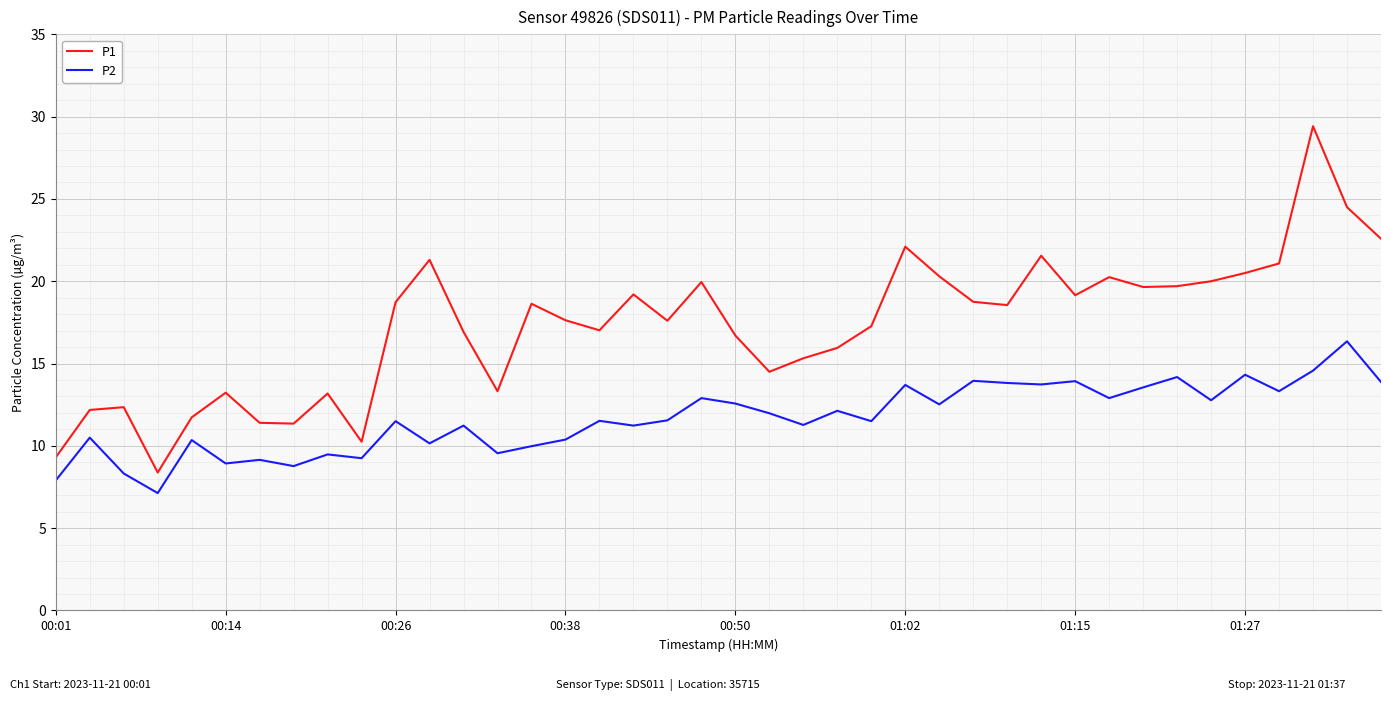

What is the greatest value displayed?

29.4